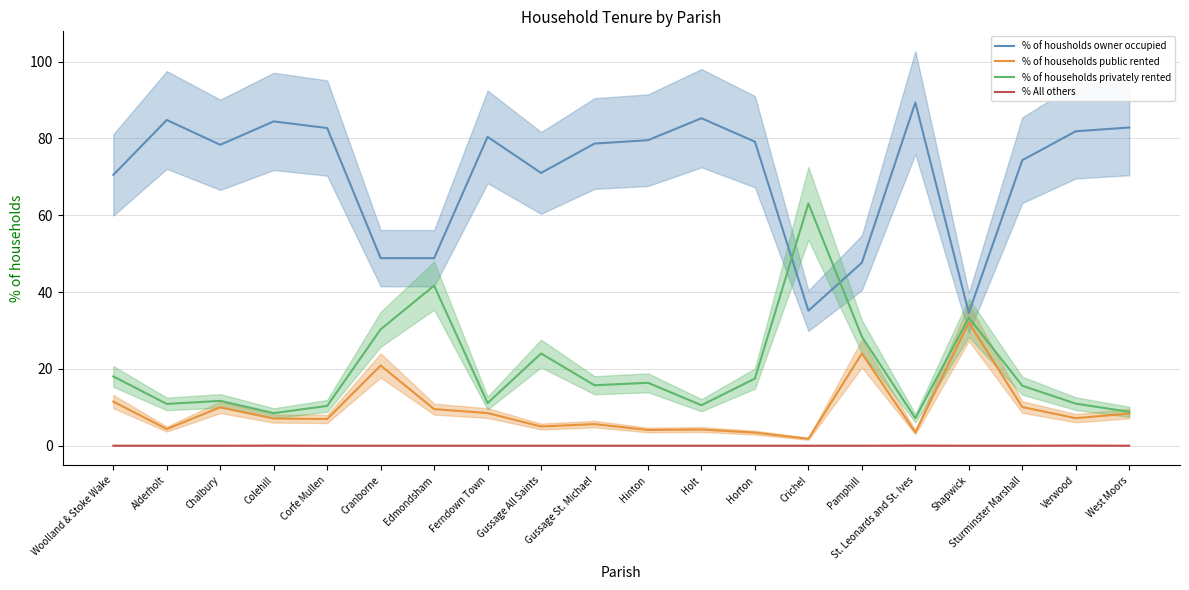

Does the chart have visible grid lines?

Yes